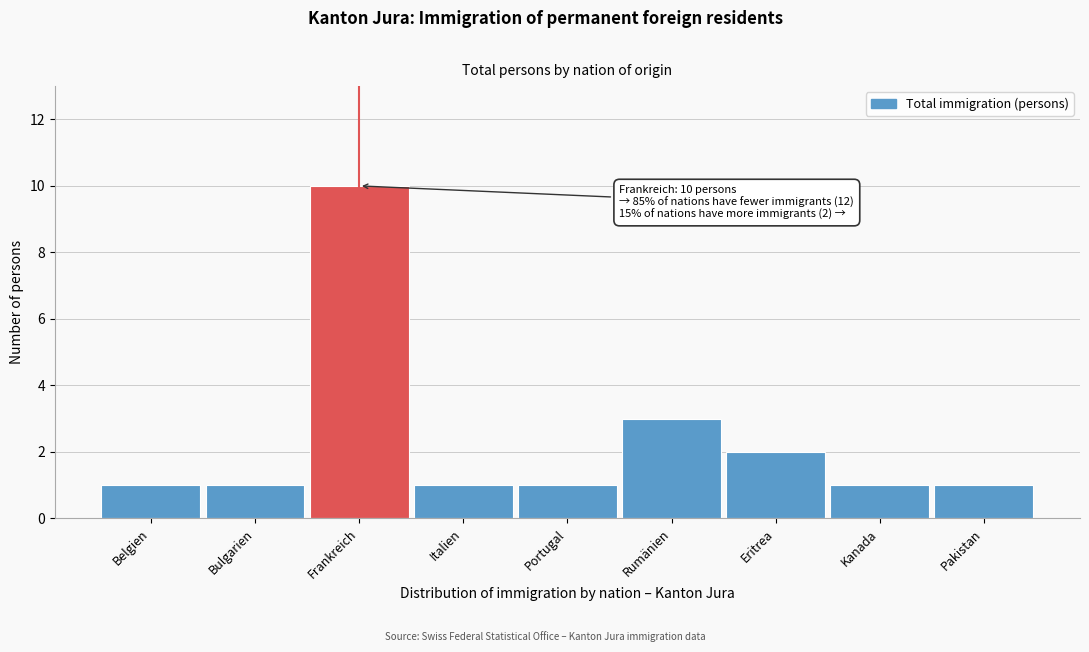

Reading right to left, extract all data points from this chart.

1	1	2	3	1	1	10	1	1